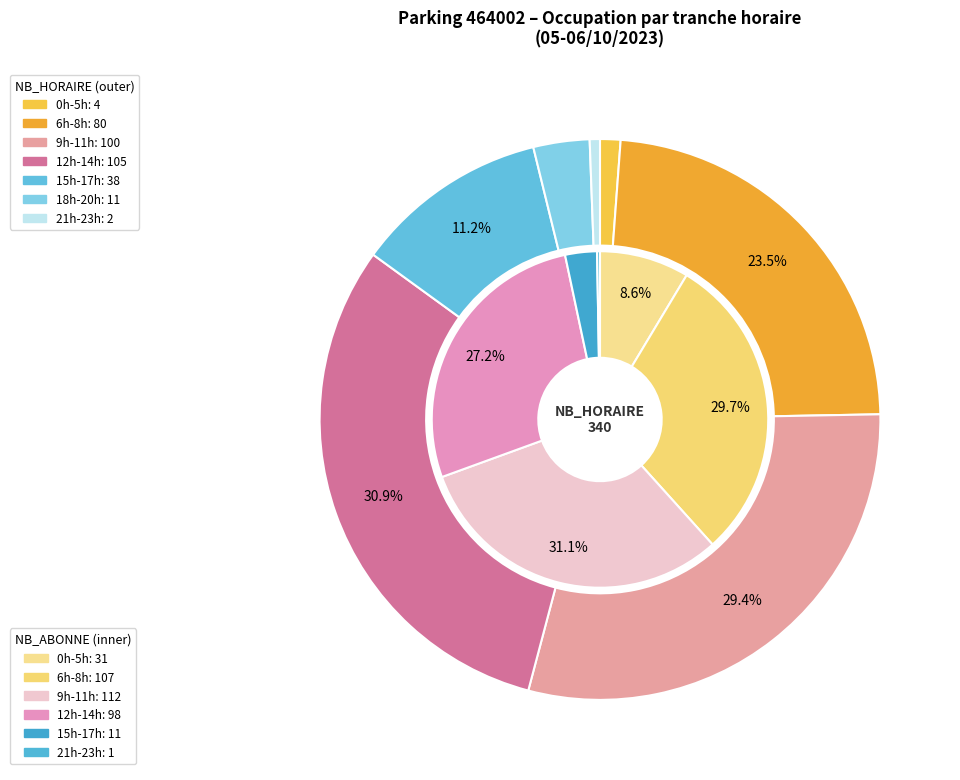

The 8 slice represents 4% of the pie. True or false?

False